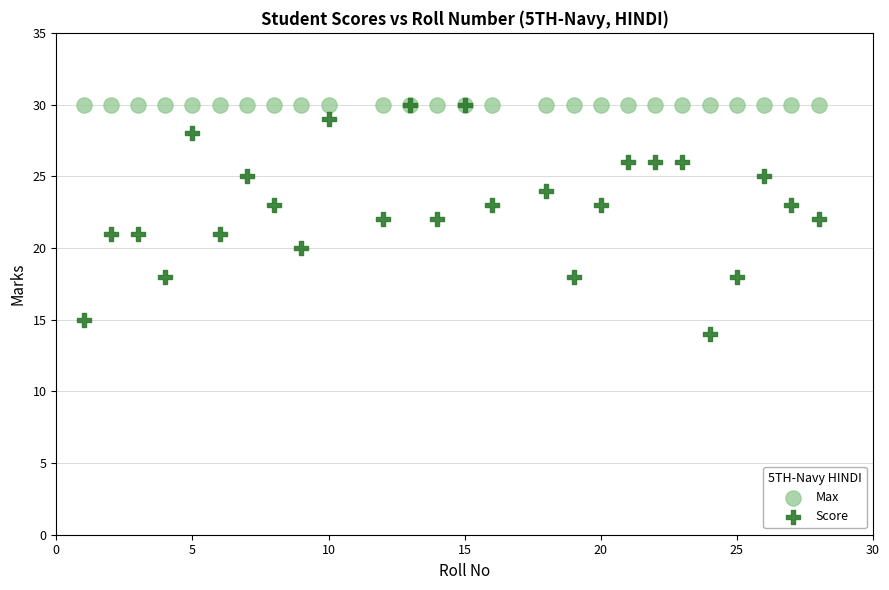

What are all the series names shown in the legend?

Max, Score